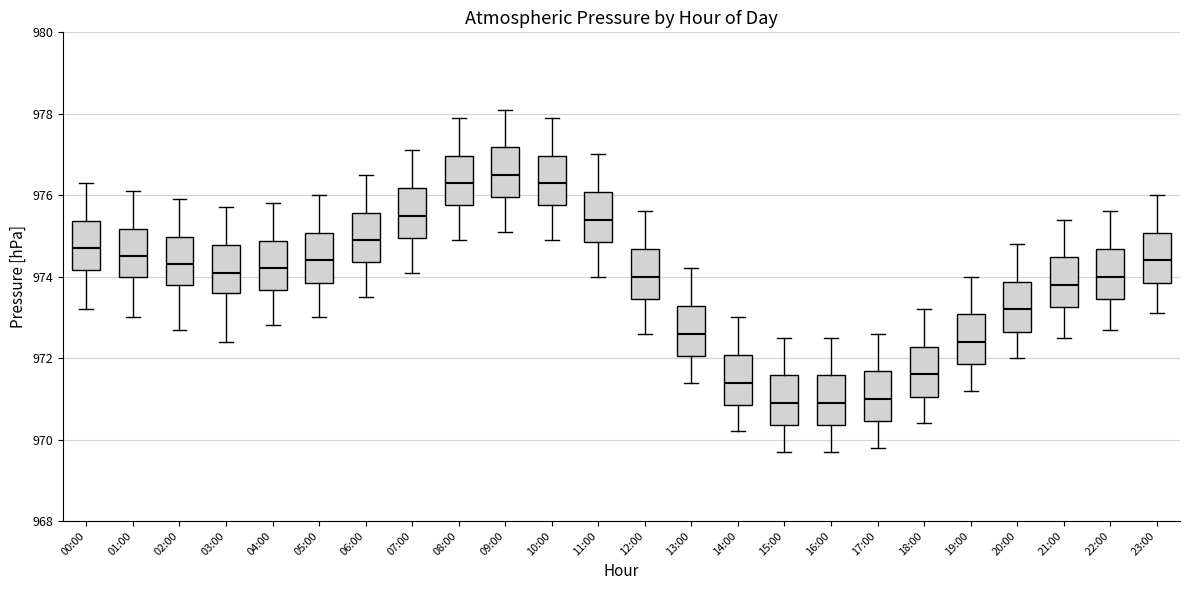

Reading left to right, transcribe this box plot: for each box, give where its median line is, the range the box spans, and where its two whiskers end, as read against the y-axis. The values are not printed on the chart, so give them approximately, as read against the axis.

00:00: median 974.8, box 974.2 to 975.4, whiskers 973.2 to 976.4
01:00: median 974.6, box 974.0 to 975.2, whiskers 973.0 to 976.2
02:00: median 974.4, box 973.8 to 975.0, whiskers 972.8 to 976.0
03:00: median 974.2, box 973.6 to 974.8, whiskers 972.4 to 975.8
04:00: median 974.2, box 973.6 to 974.8, whiskers 972.8 to 975.8
05:00: median 974.4, box 973.8 to 975.0, whiskers 973.0 to 976.0
06:00: median 975.0, box 974.4 to 975.6, whiskers 973.6 to 976.6
07:00: median 975.6, box 975.0 to 976.2, whiskers 974.2 to 977.2
08:00: median 976.4, box 975.8 to 977.0, whiskers 975.0 to 978.0
09:00: median 976.6, box 976.0 to 977.2, whiskers 975.2 to 978.2
10:00: median 976.4, box 975.8 to 977.0, whiskers 975.0 to 978.0
11:00: median 975.4, box 974.8 to 976.0, whiskers 974.0 to 977.0
12:00: median 974.0, box 973.4 to 974.6, whiskers 972.6 to 975.6
13:00: median 972.6, box 972.0 to 973.2, whiskers 971.4 to 974.2
14:00: median 971.4, box 970.8 to 972.0, whiskers 970.2 to 973.0
15:00: median 971.0, box 970.4 to 971.6, whiskers 969.8 to 972.6
16:00: median 971.0, box 970.4 to 971.6, whiskers 969.8 to 972.6
17:00: median 971.0, box 970.4 to 971.6, whiskers 969.8 to 972.6
18:00: median 971.6, box 971.0 to 972.2, whiskers 970.4 to 973.2
19:00: median 972.4, box 971.8 to 973.0, whiskers 971.2 to 974.0
20:00: median 973.2, box 972.6 to 973.8, whiskers 972.0 to 974.8
21:00: median 973.8, box 973.2 to 974.4, whiskers 972.6 to 975.4
22:00: median 974.0, box 973.4 to 974.6, whiskers 972.8 to 975.6
23:00: median 974.4, box 973.8 to 975.0, whiskers 973.2 to 976.0